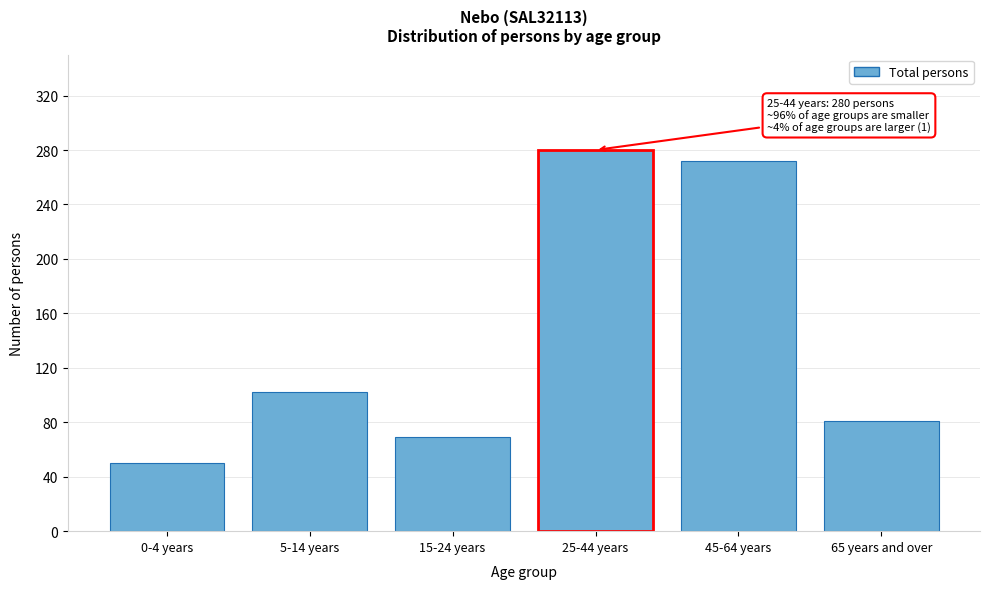

Reading left to right, extract all data points from this chart.

0-4 years=50	5-14 years=102	15-24 years=69	25-44 years=280	45-64 years=272	65 years and over=81